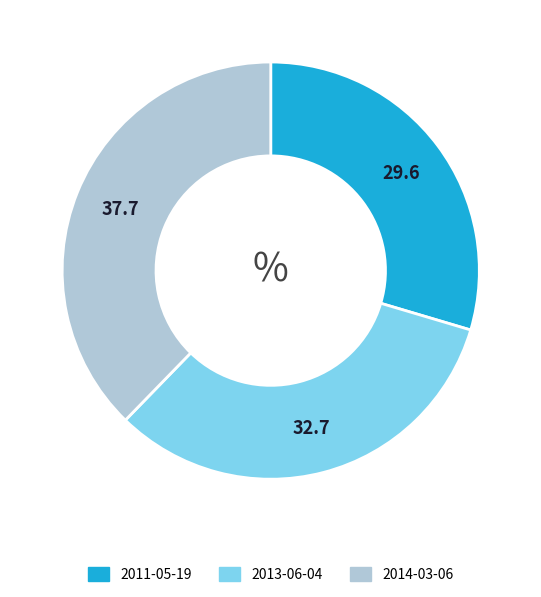

Combined, do 2011-05-19 and 2013-06-04 account for over 50%?

Yes